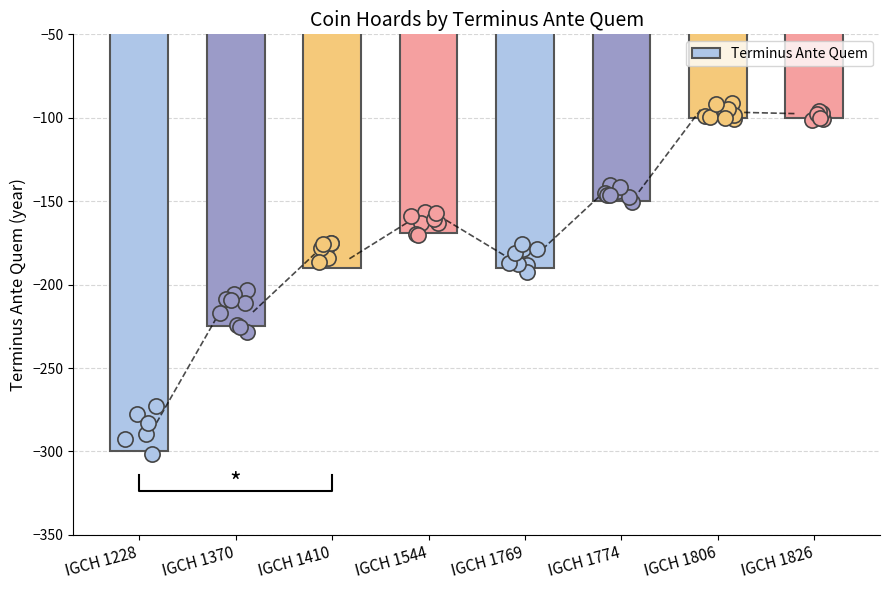

Which has a higher value, IGCH 1228 or IGCH 1826?

IGCH 1826